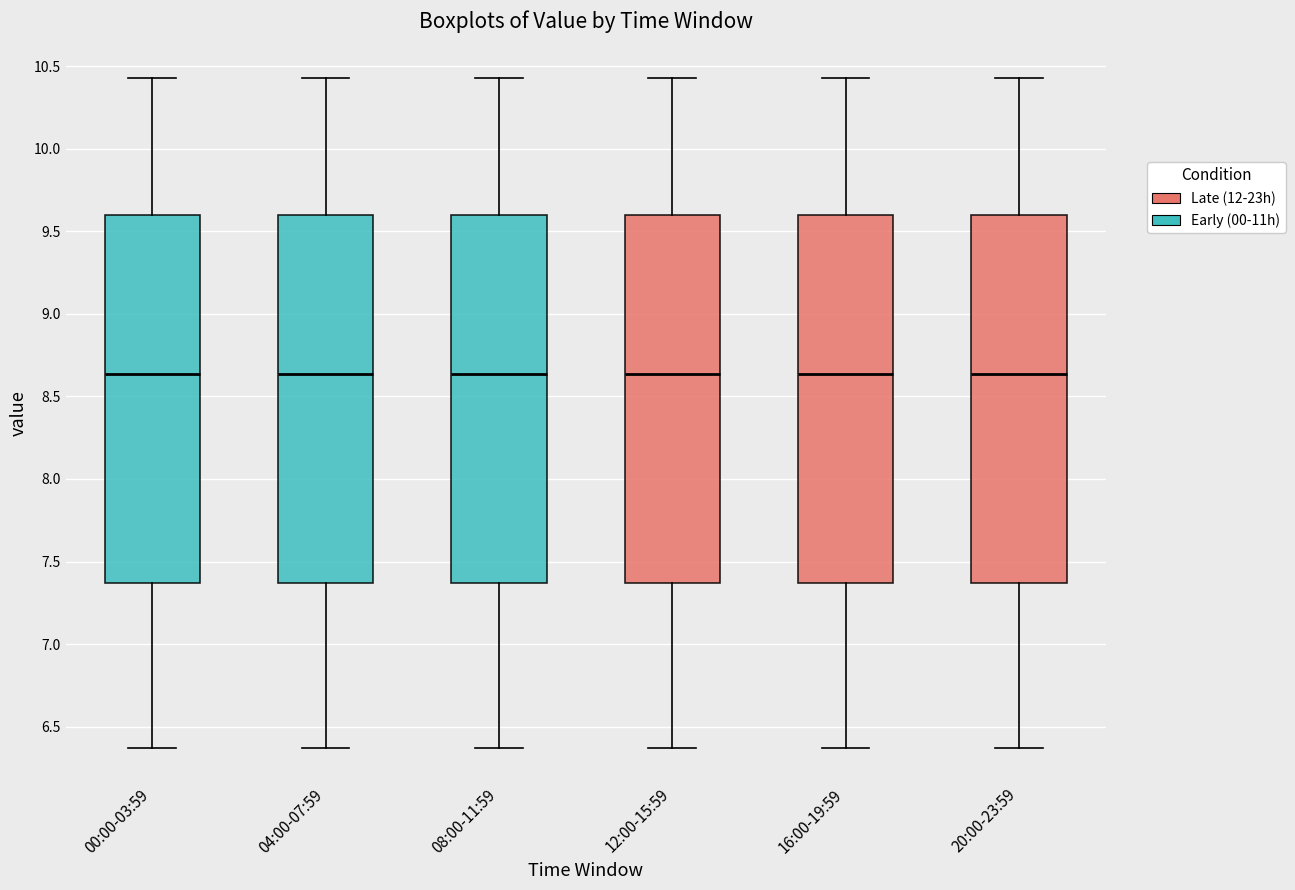

Where is the lower edge of the box for 16:00-19:59 on the y-axis? The values are not printed on the chart, so give them approximately, as read against the axis.

7.35